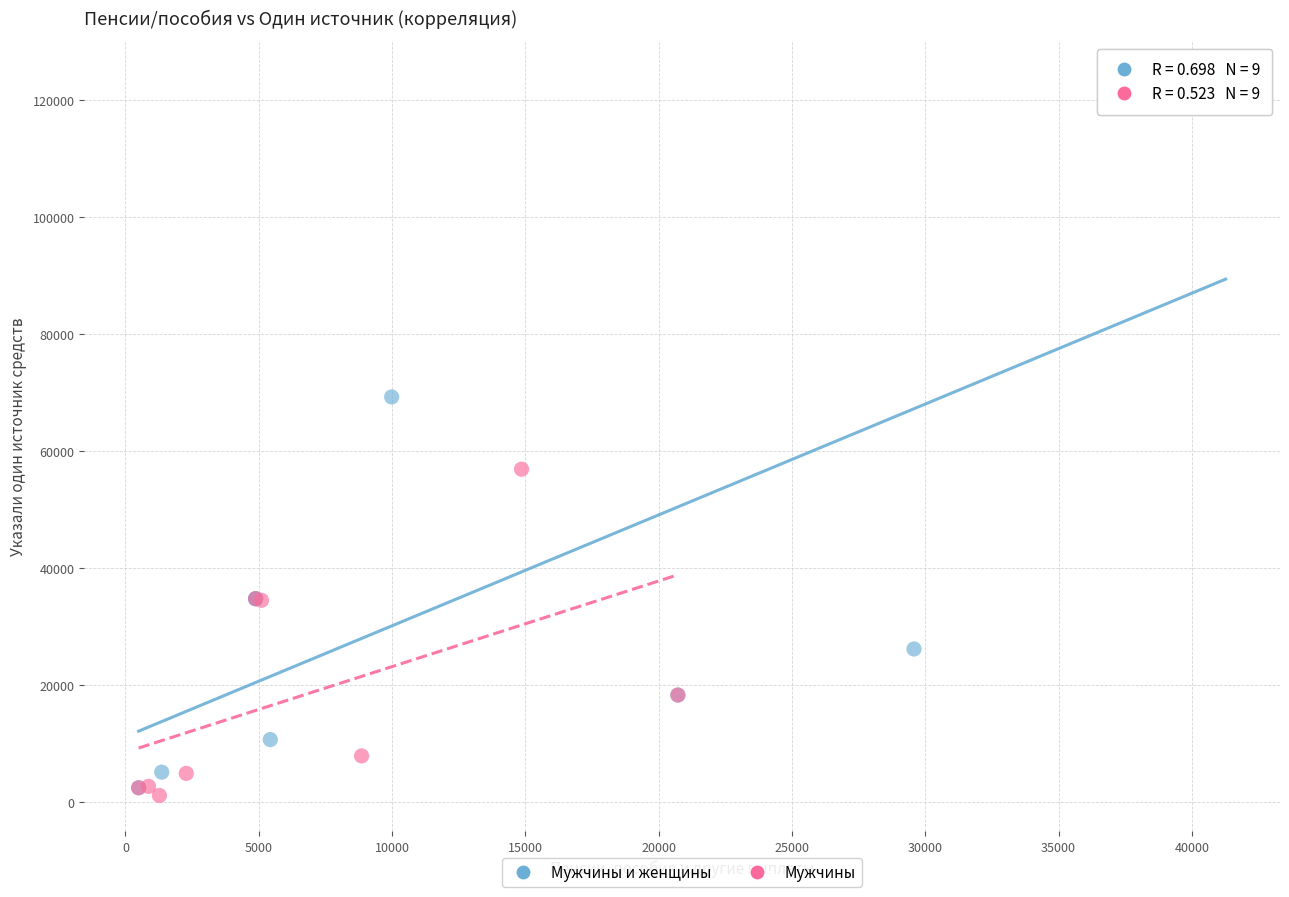

Which series reaches the maximum Y coordinate?

Мужчины и женщины